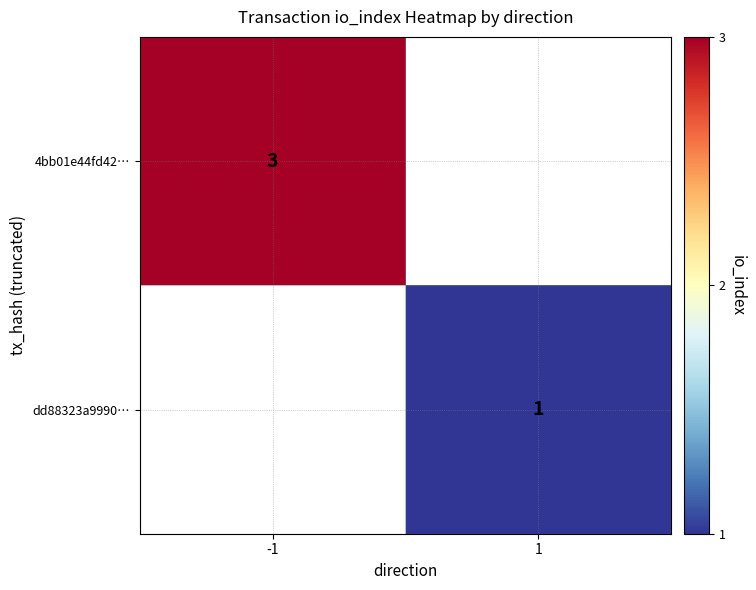

Count the number of categories in the chart.

2